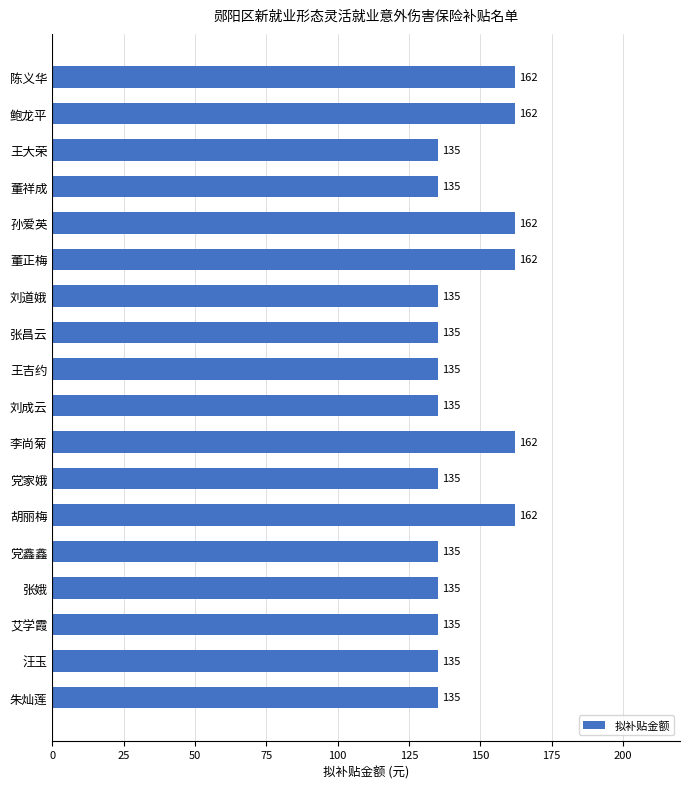

What is the greatest value displayed?

162